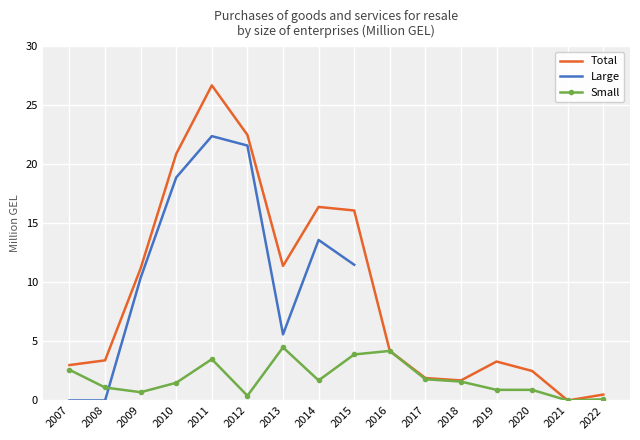

The value of Small at 2014 is 1.7. True or false?

True